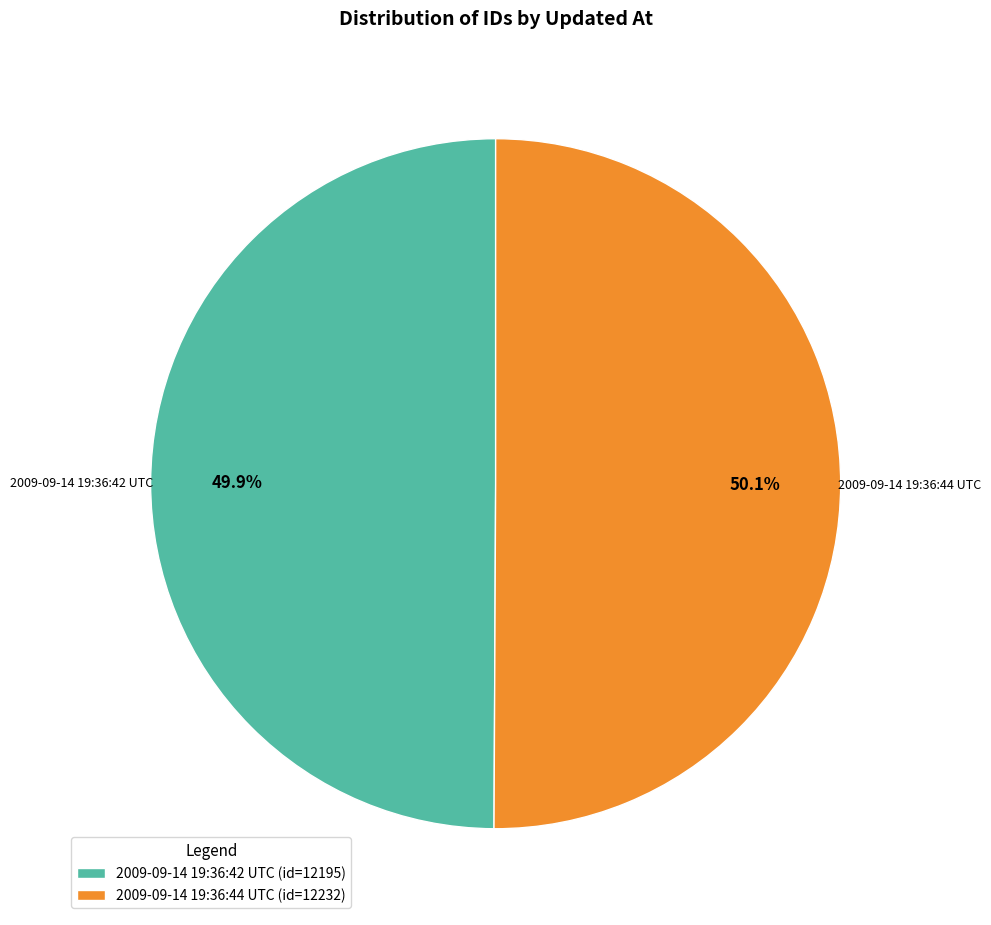

Is there any slice that represents more than half of the pie?

Yes